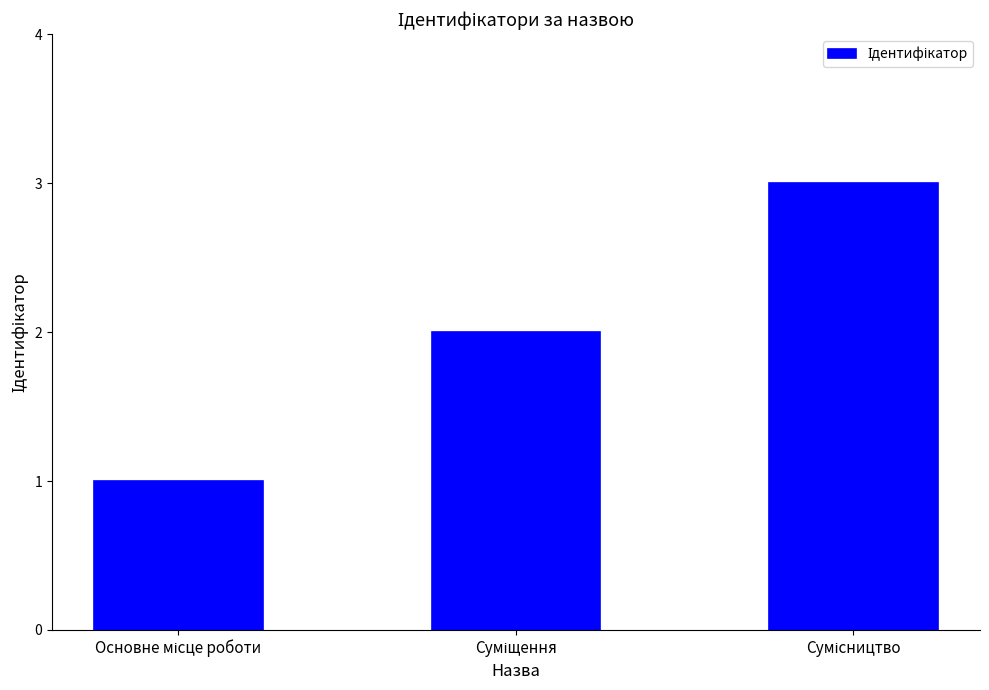

What is the sum of all values?

6